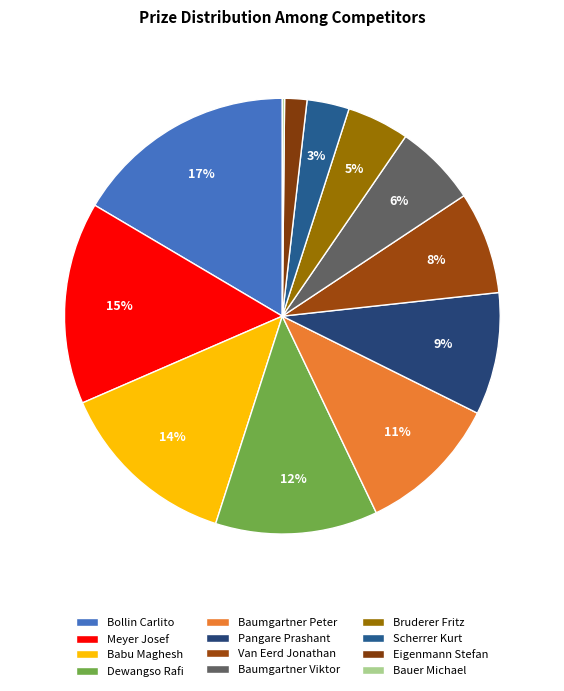

Which category has the biggest portion of the pie?

Bollin Carlito